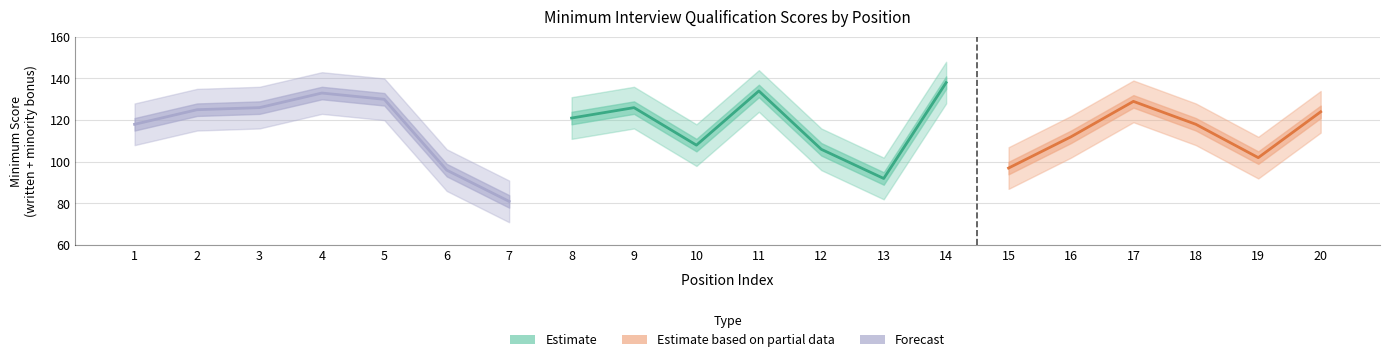

How many values in the Score Upper series exceed 131?

9